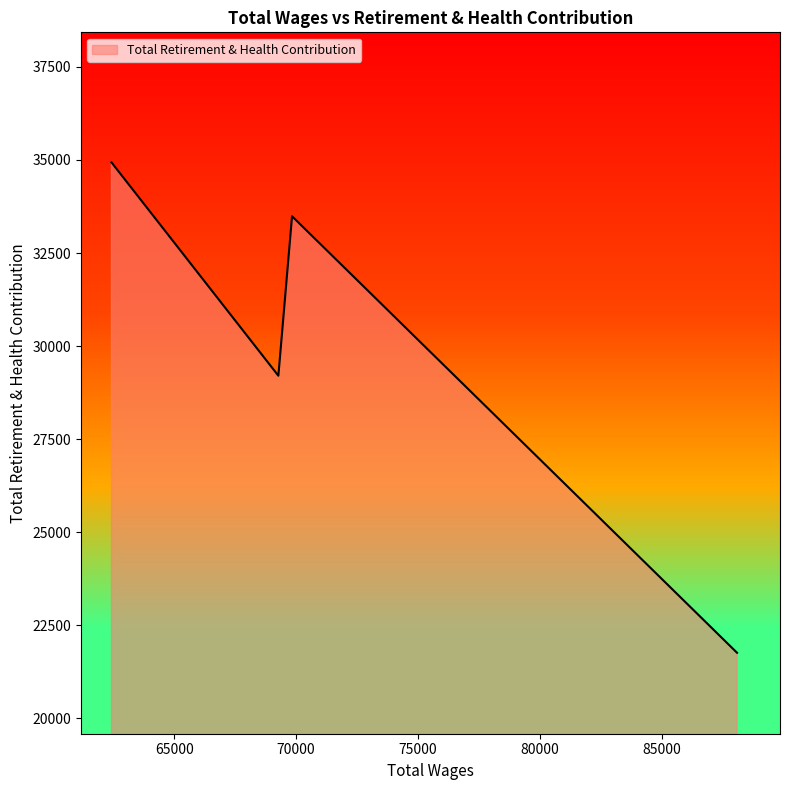

True or false: there are more than 0 points higher than both neighbors.

True